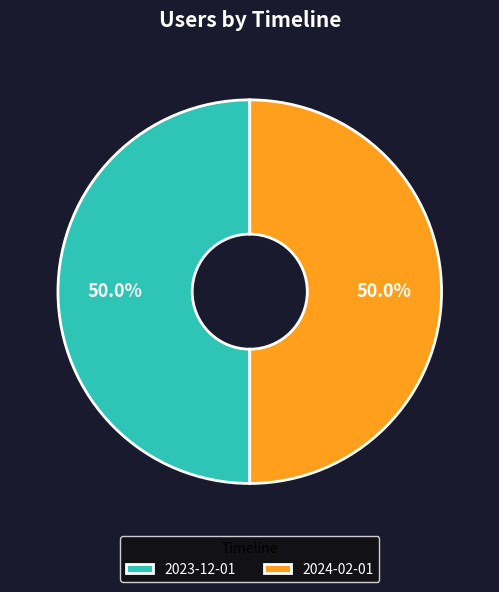

The 2023-12-01 slice represents 58% of the pie. True or false?

False